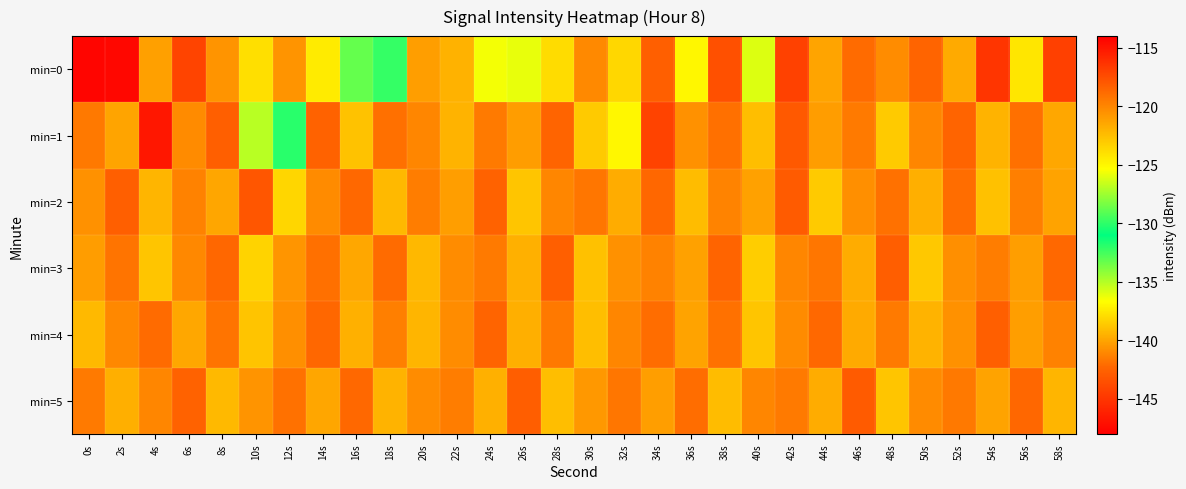

Which series changed the most between 6s and 20s?

min=0